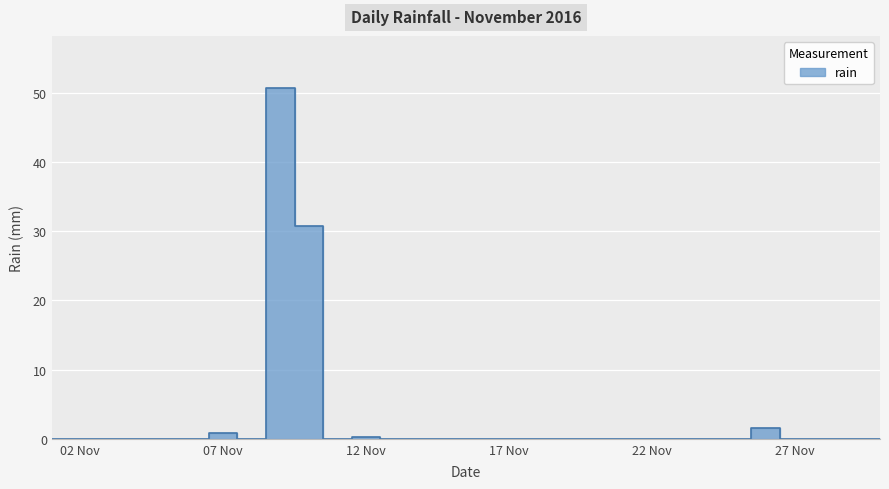

Where is the first local maximum?

07 Nov